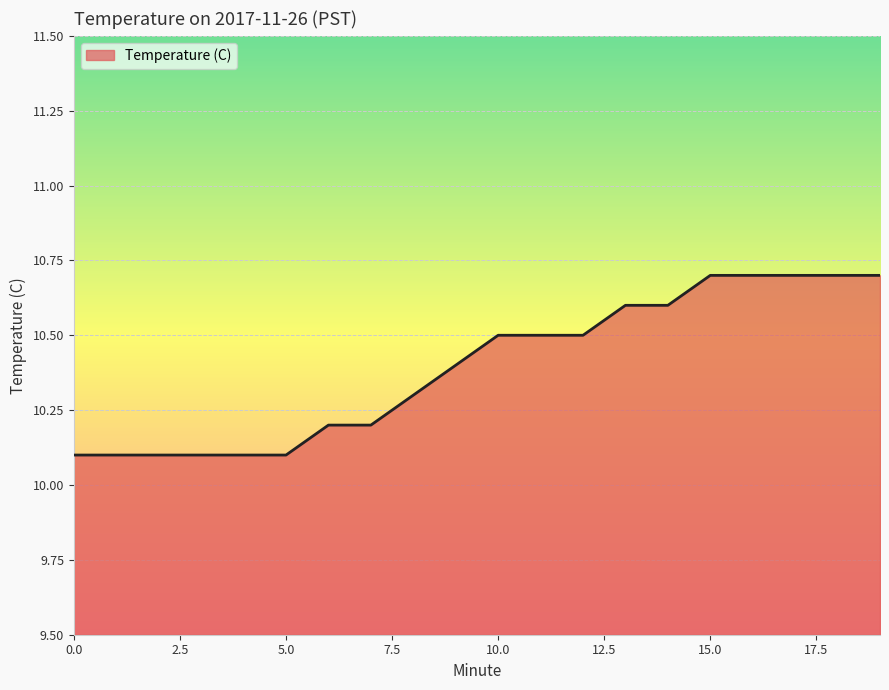

What is the greatest value displayed?

10.7